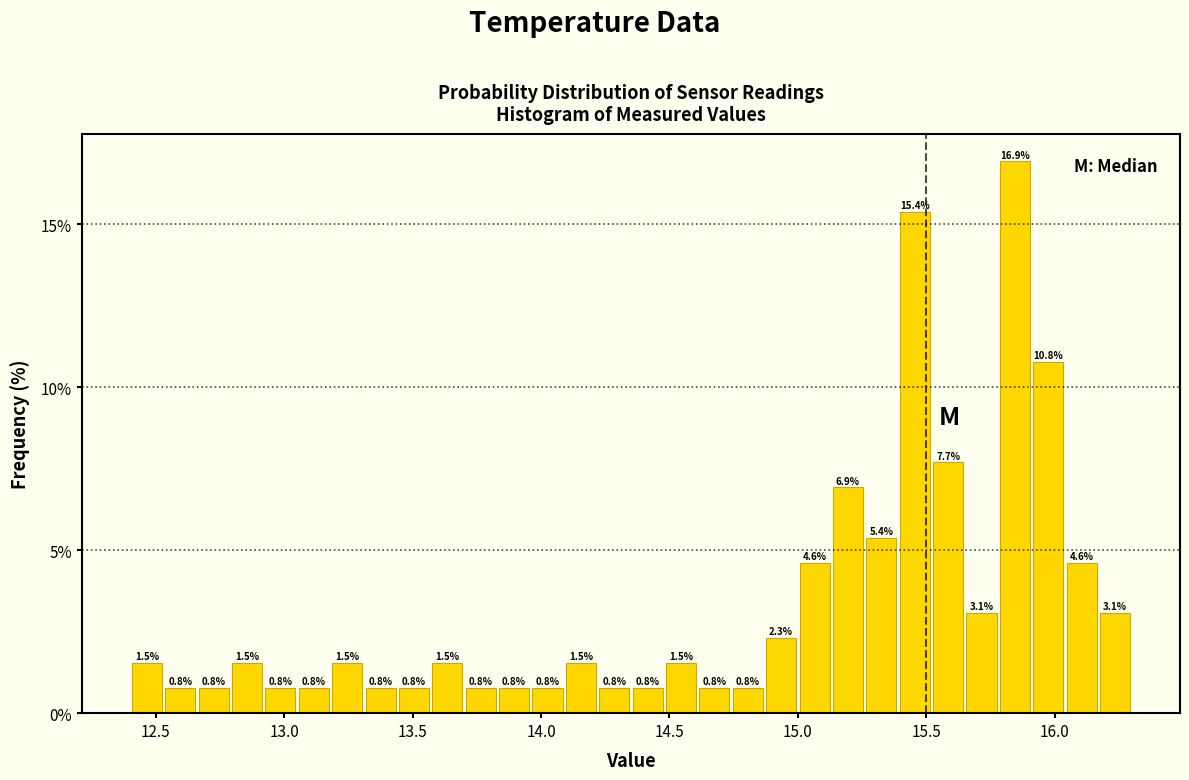

Around what value on the x-axis is the tallest bar? Give the approximate position of its centre, as read against the axis.

15.85